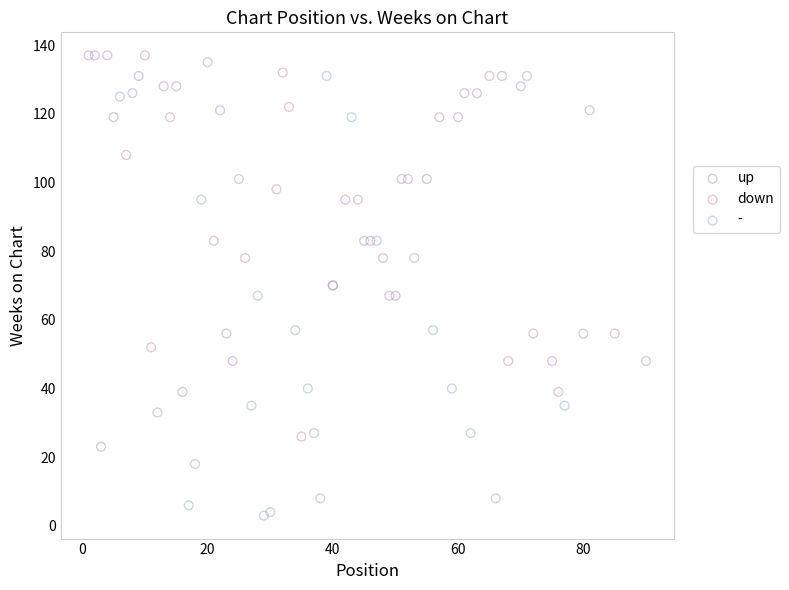

Which series has the widest spread of Y values?

-